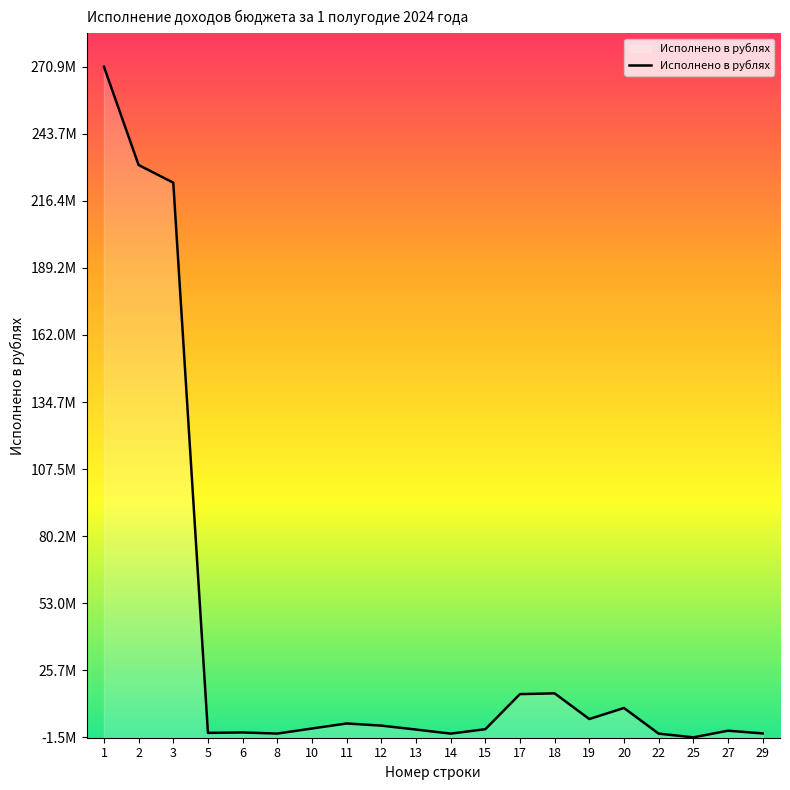

Where does the data first go above 2090233?

1